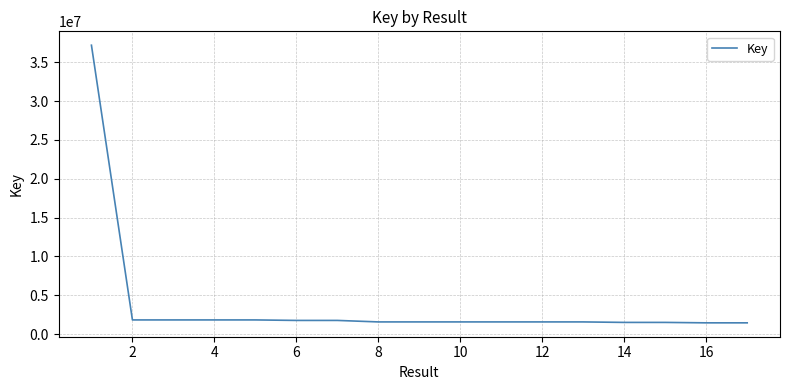

What is the difference between the maximum and minimum values?

35754964